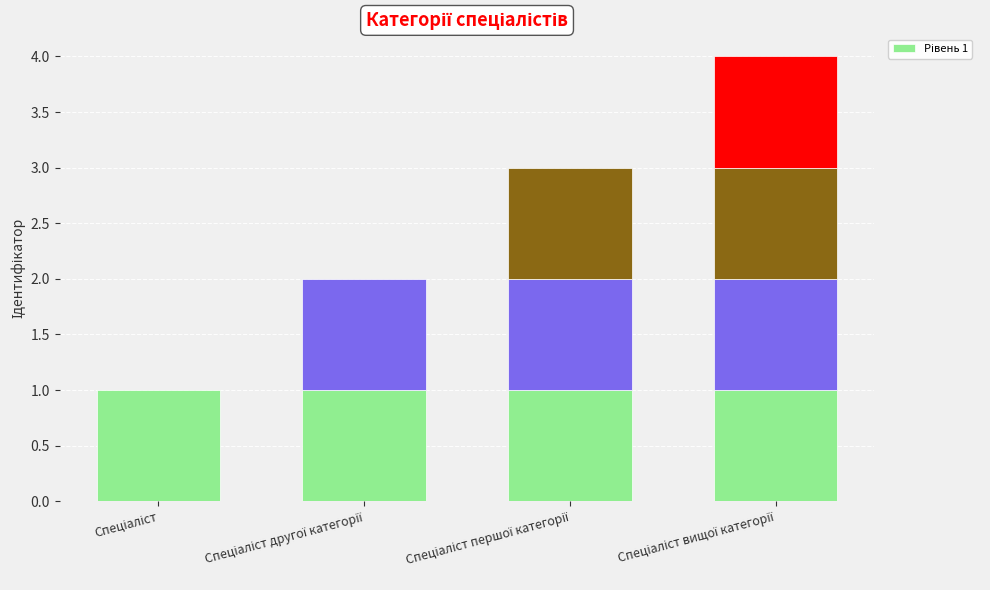

Is it true that the value at Спеціаліст вищої категорії is 7?

False